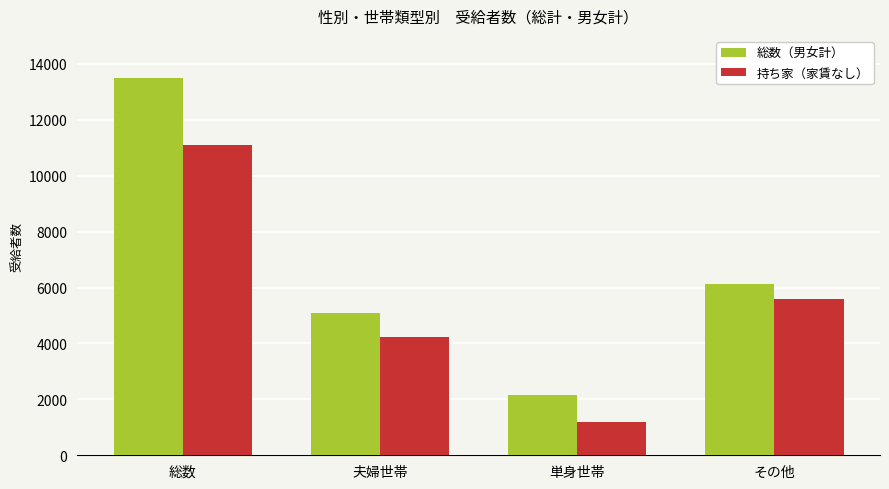

What is the spread (max minus min) of values at 総数?

2397